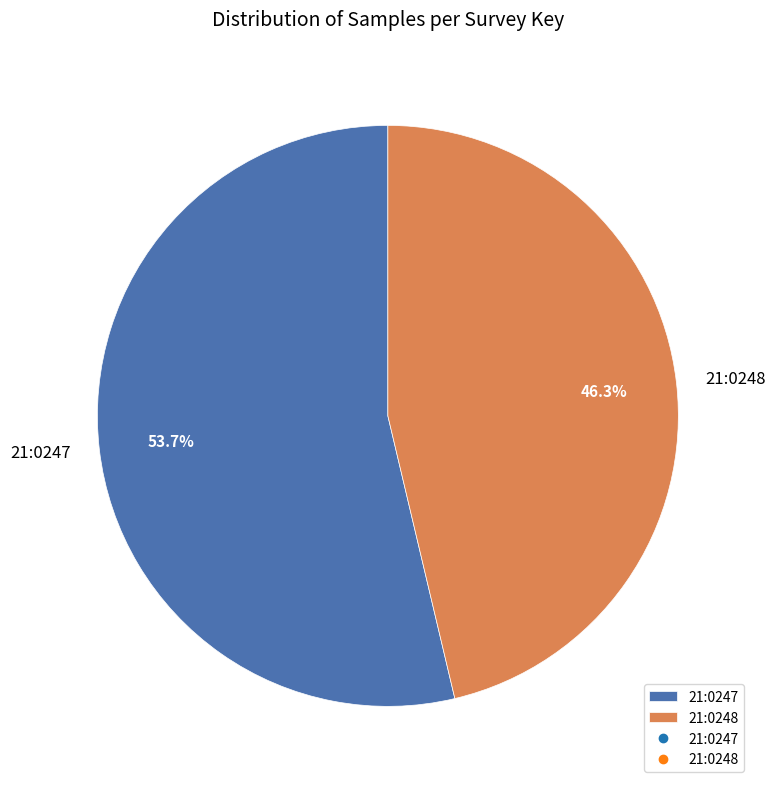

What is the total percentage of 21:0248 and 21:0247?

100.0%